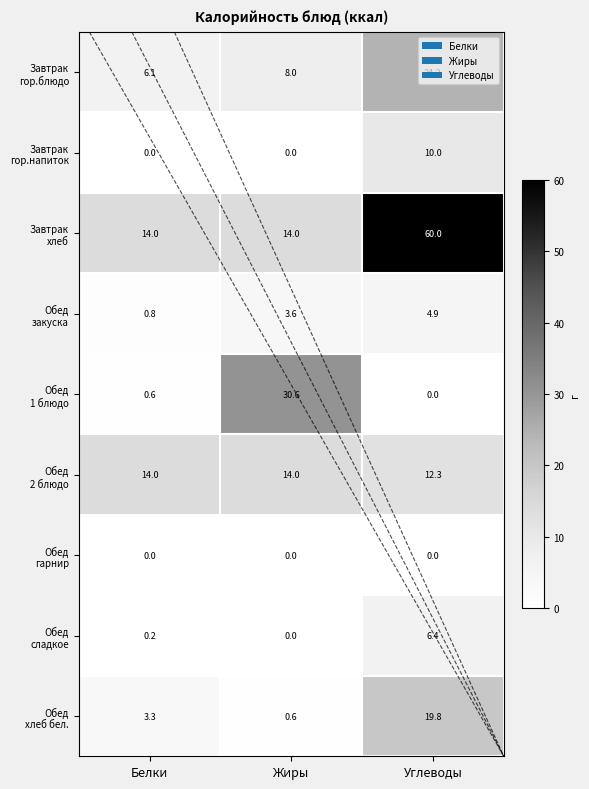

What is the difference between the highest and lowest values at Белки?

14.0